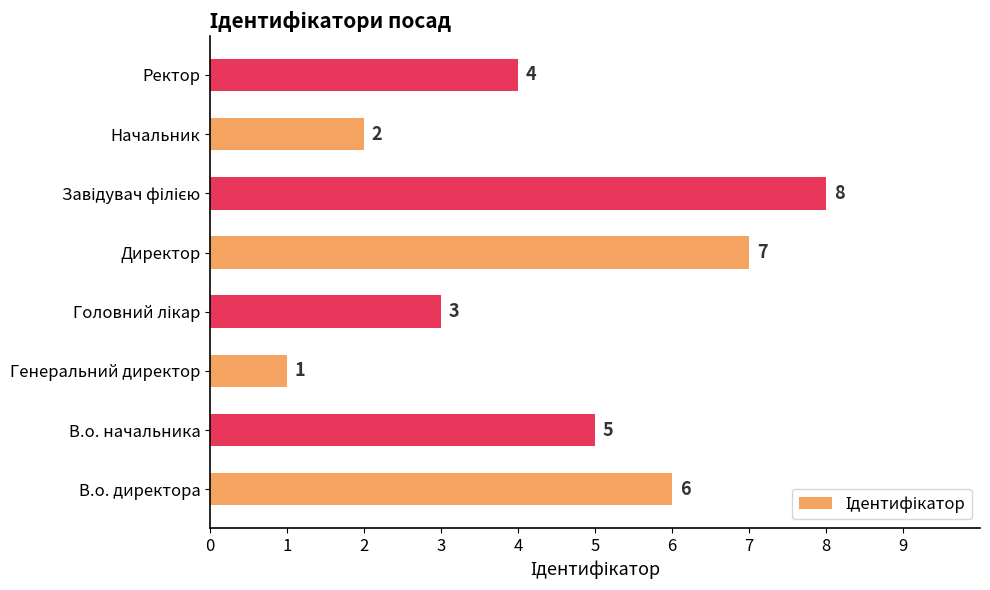

What is the maximum value shown in the chart?

8